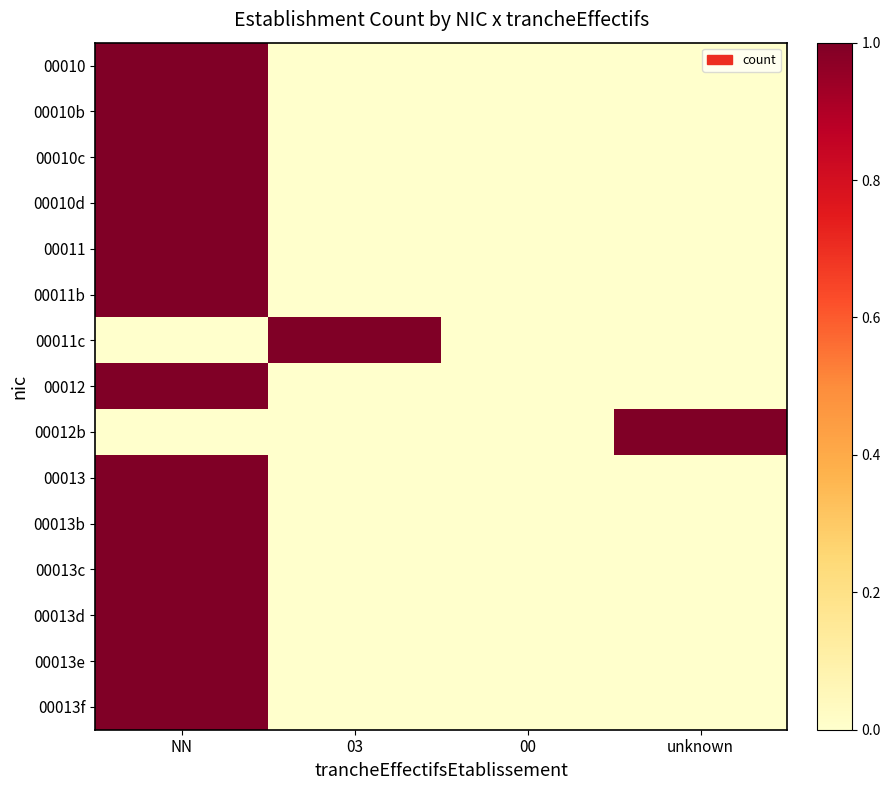

At 00, list the series in order from largest to smallest.

00010, 00010b, 00010c, 00010d, 00011, 00011b, 00011c, 00012, 00012b, 00013, 00013b, 00013c, 00013d, 00013e, 00013f